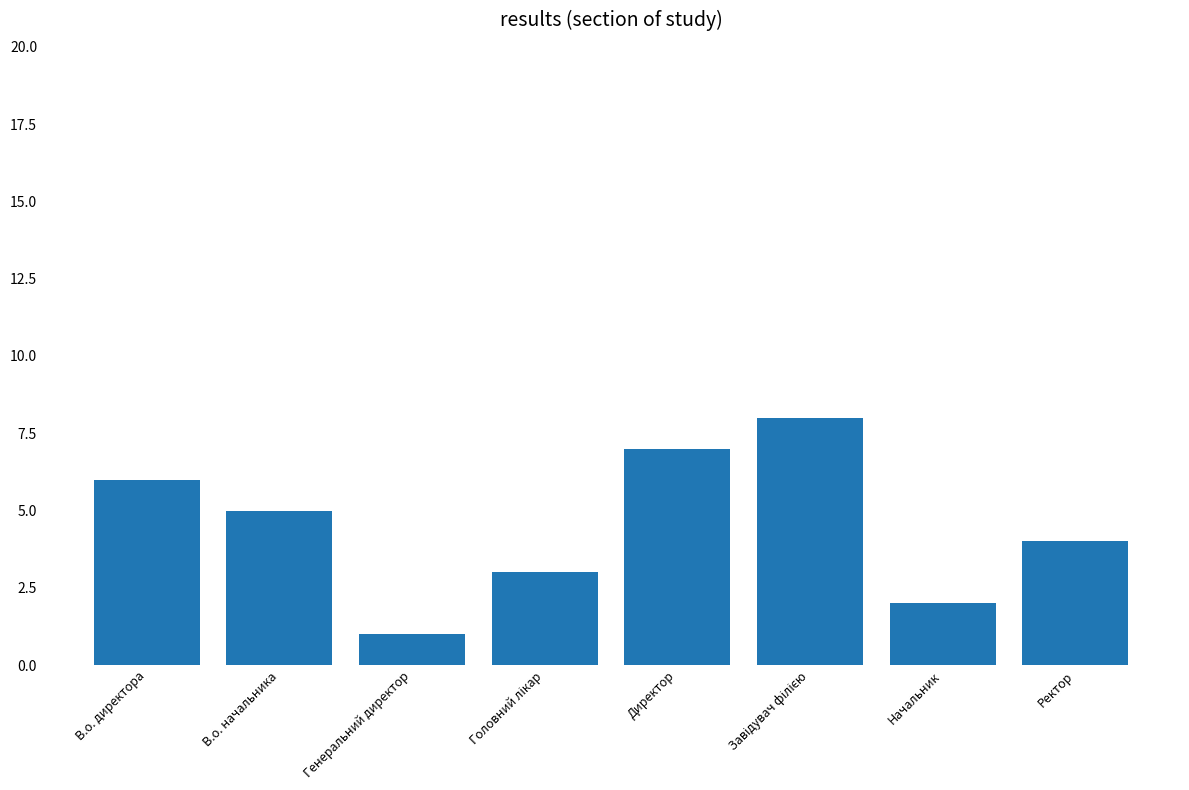

What is the smallest value displayed?

1